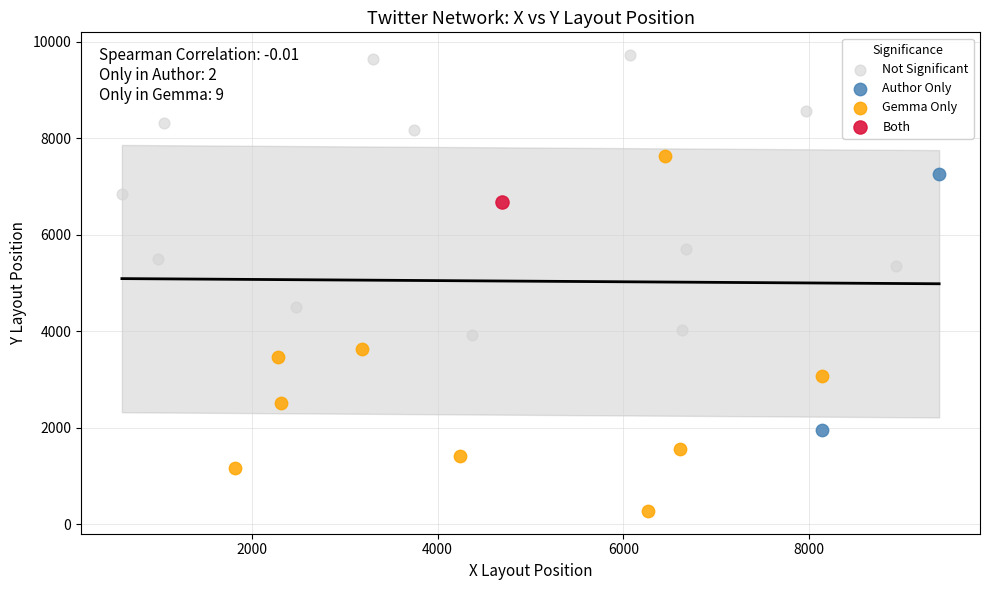

What are all the series names shown in the legend?

Not Significant, Author Only, Gemma Only, Both